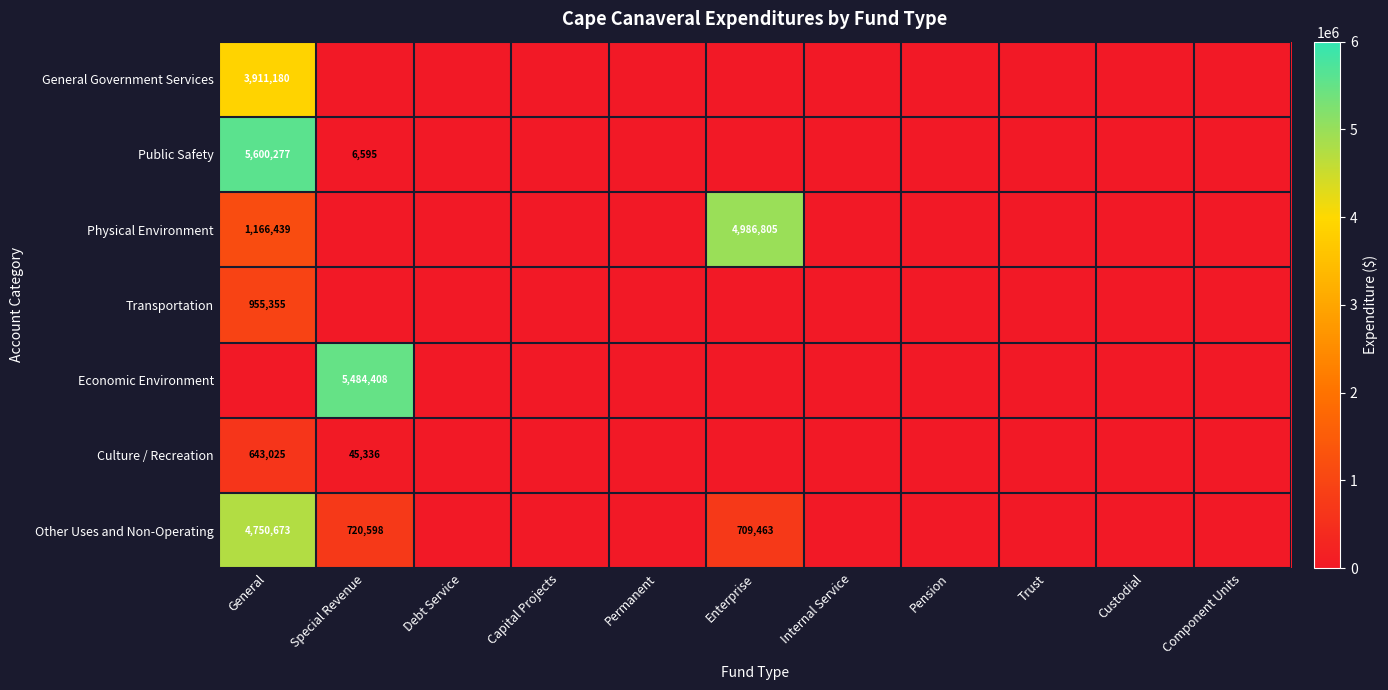

At which category does the chart reach its peak across all series?

General